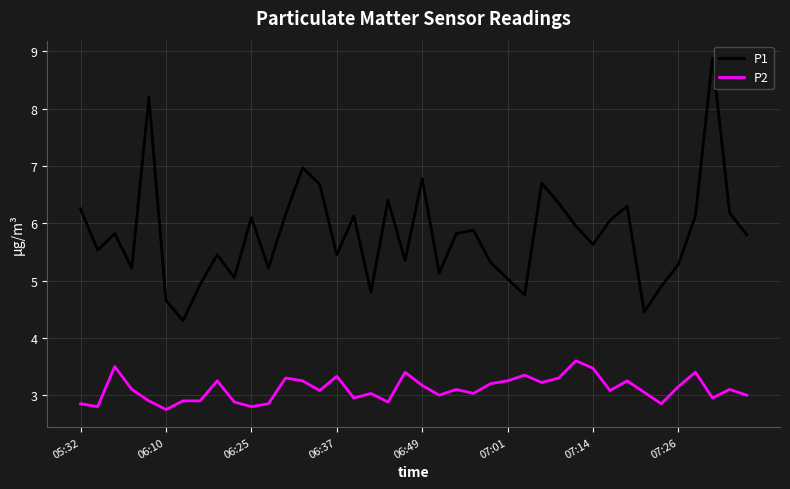

Which series has the largest range (max minus min)?

P1